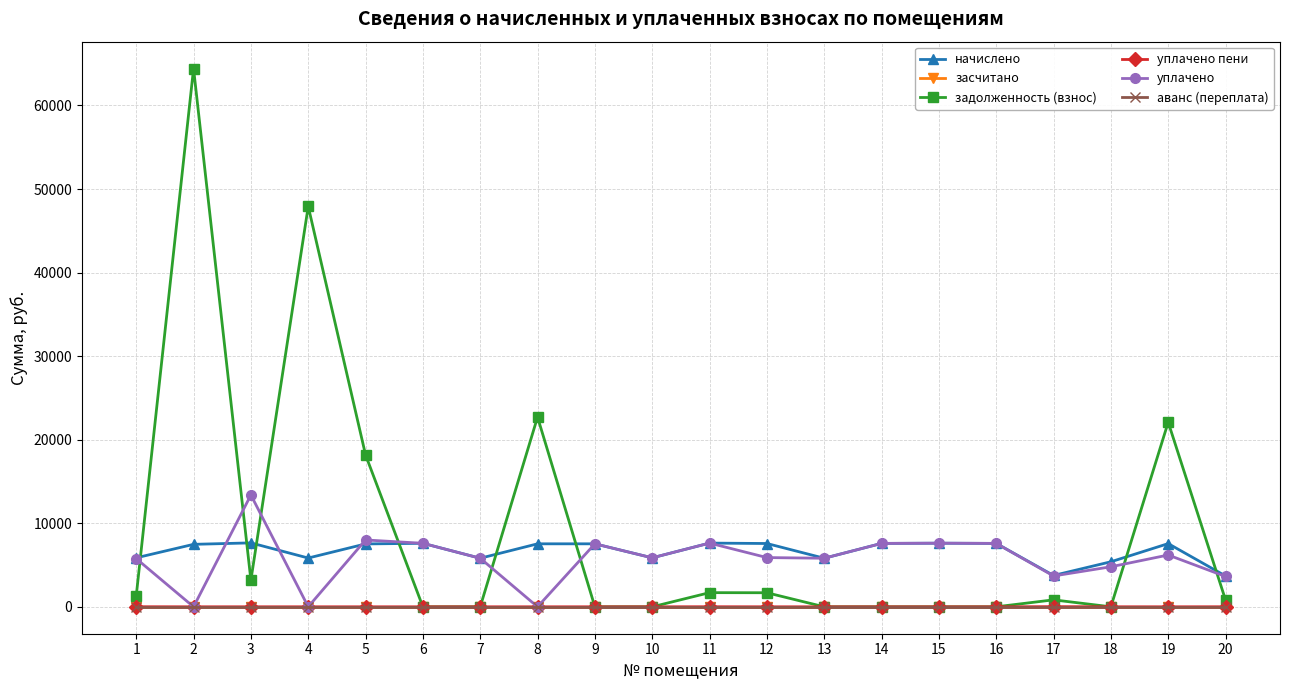

What is the spread (max minus min) of values at 13?

5812.6